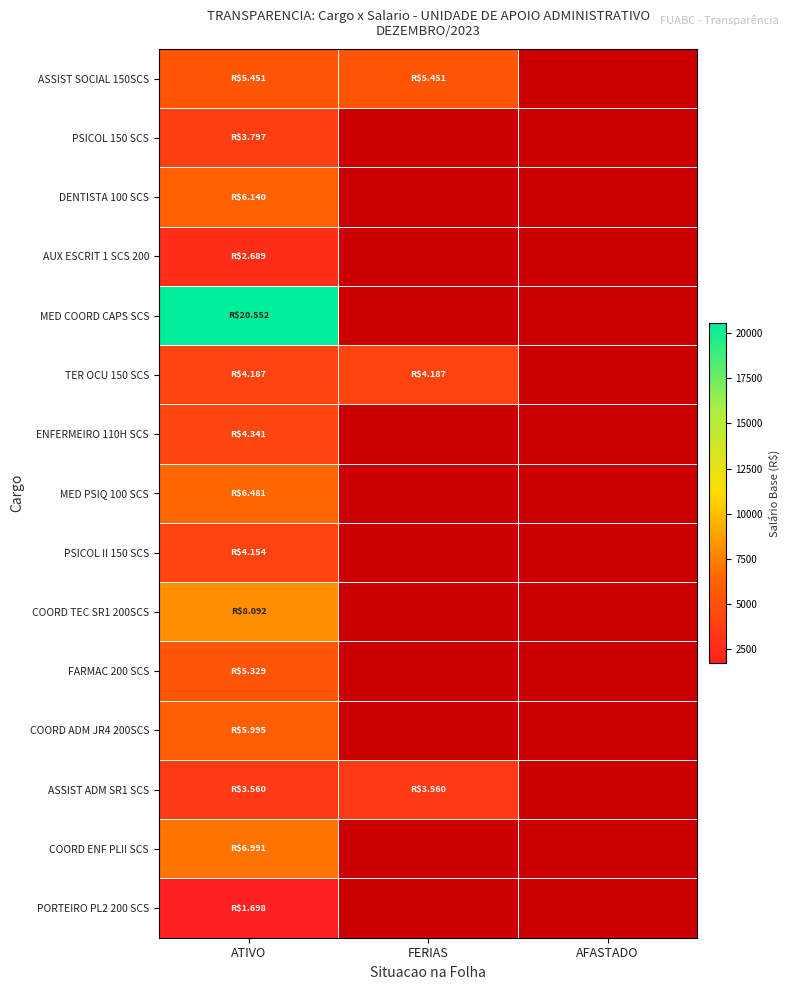

Rank the categories by ASSIST ADM SR1 SCS value from highest to lowest.

ATIVO, FERIAS, AFASTADO